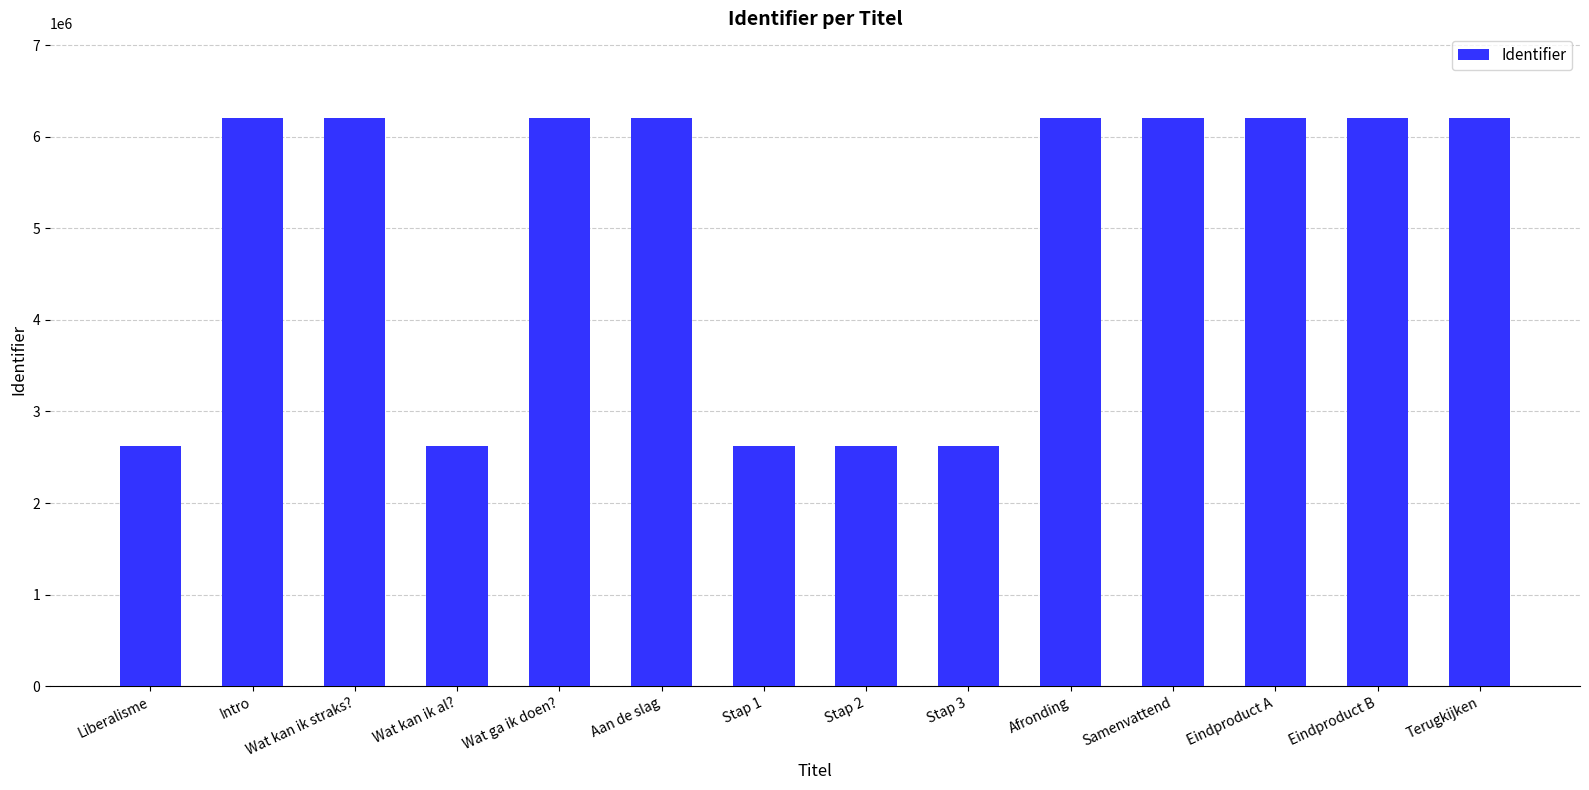

Read the value at Aan de slag.

6201113